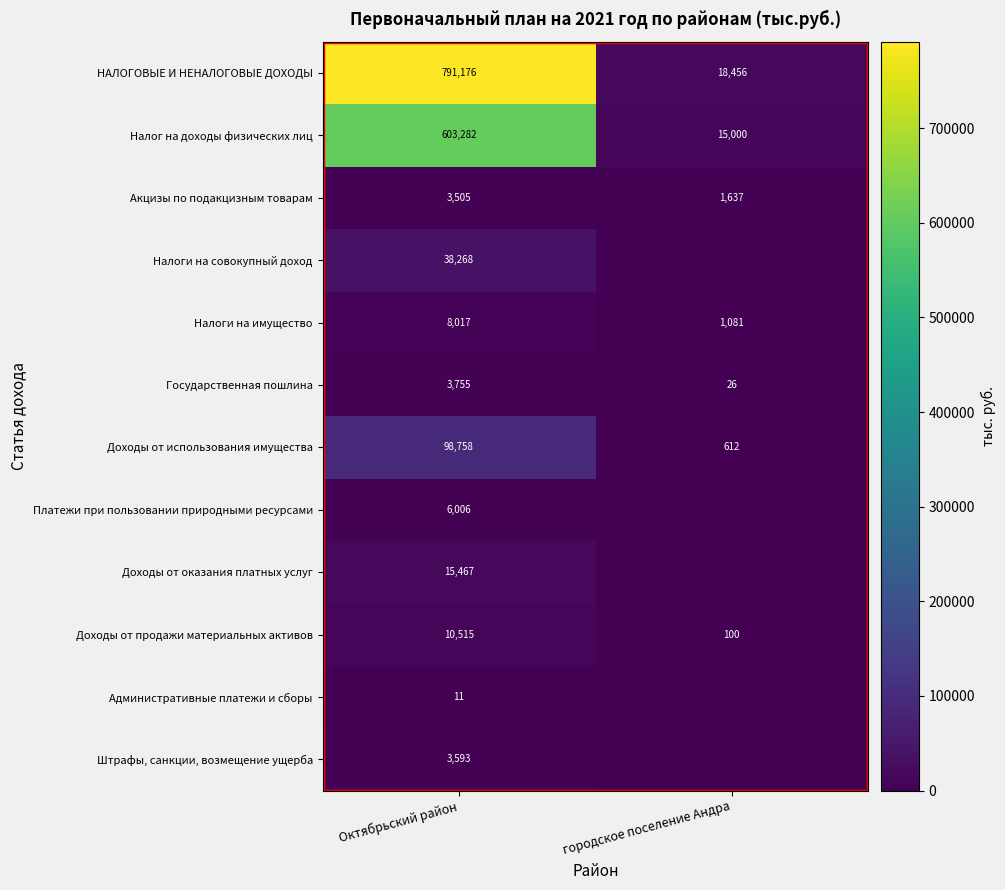

What is the total value across all series at Октябрьский район?

1582353